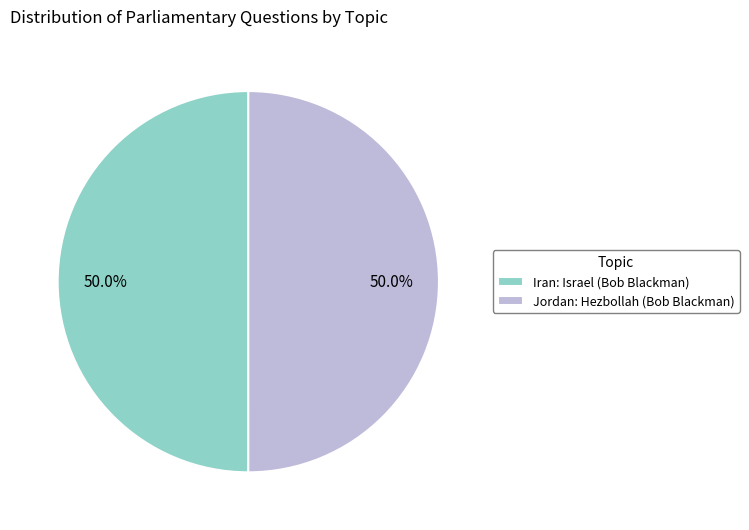

To the nearest percent, what is the average slice percentage?

50%